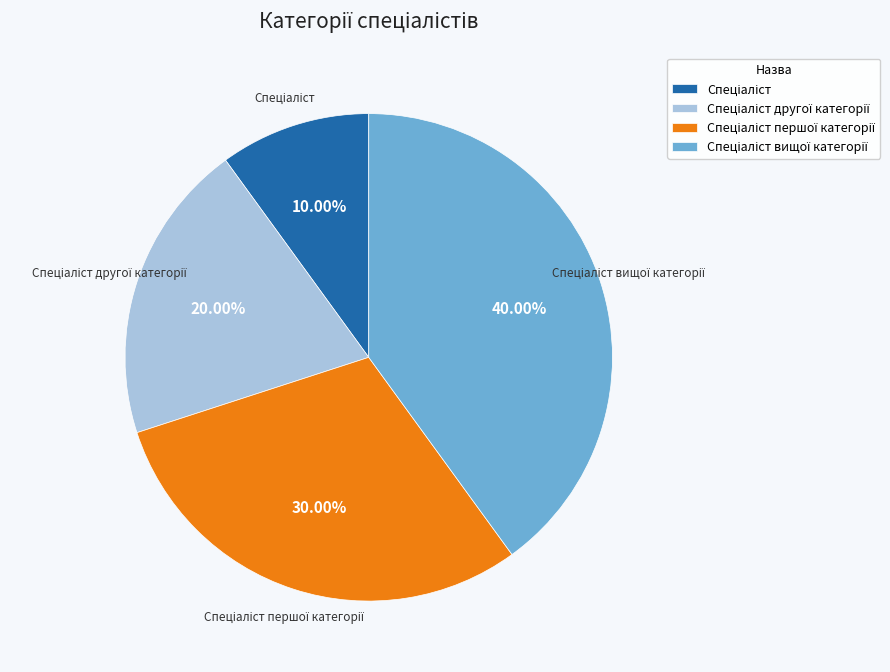

Does any single category account for the majority?

No